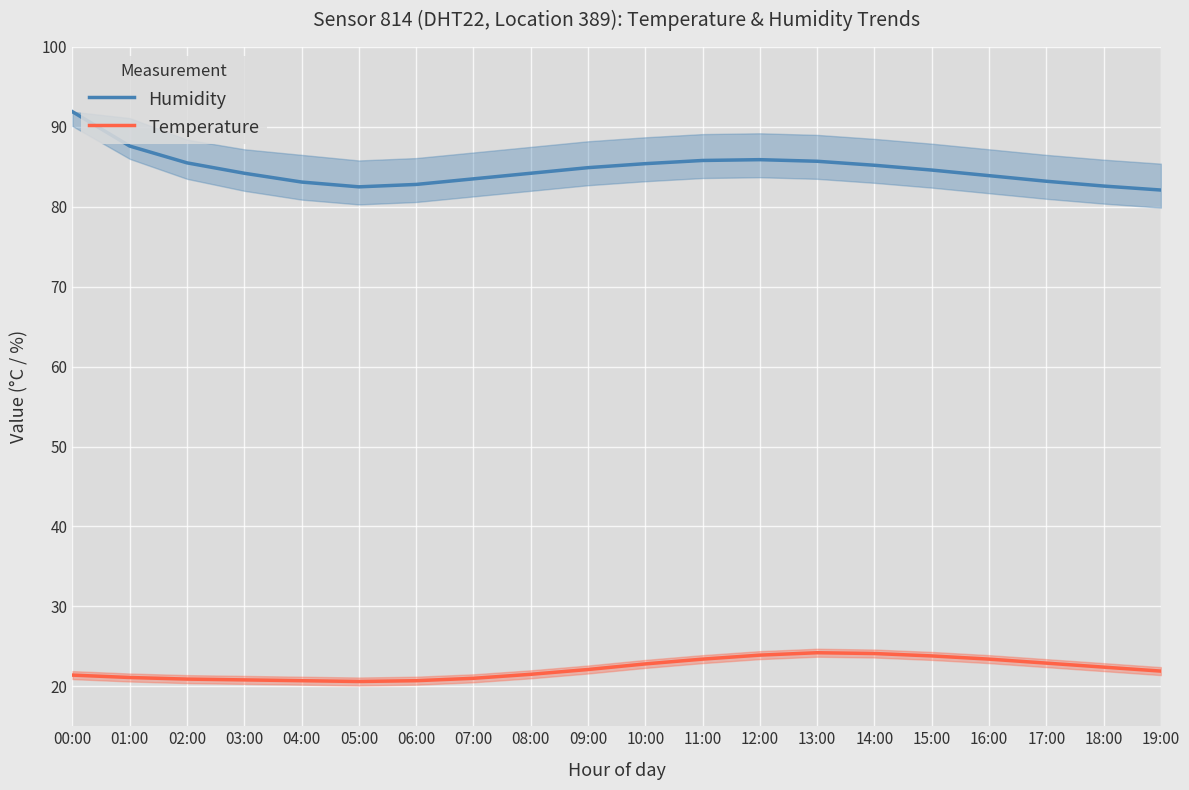

Which series has the largest range (max minus min)?

Humidity